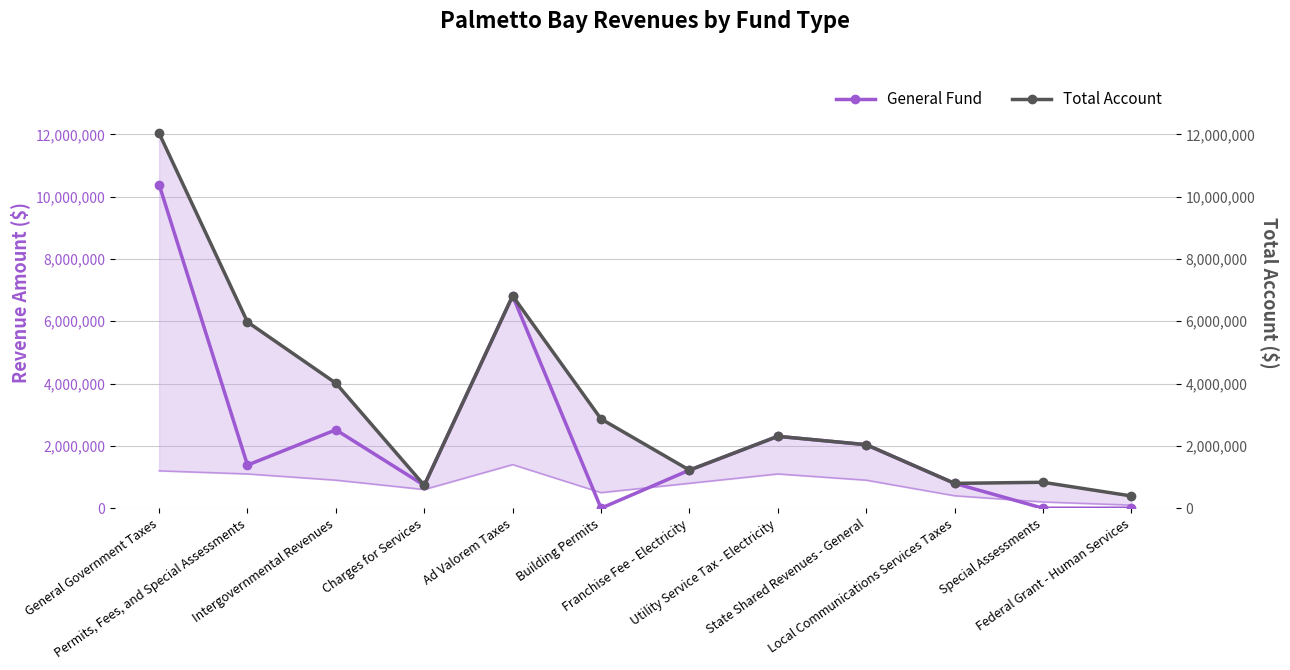

What is the total value across all series at Ad Valorem Taxes?

13633218